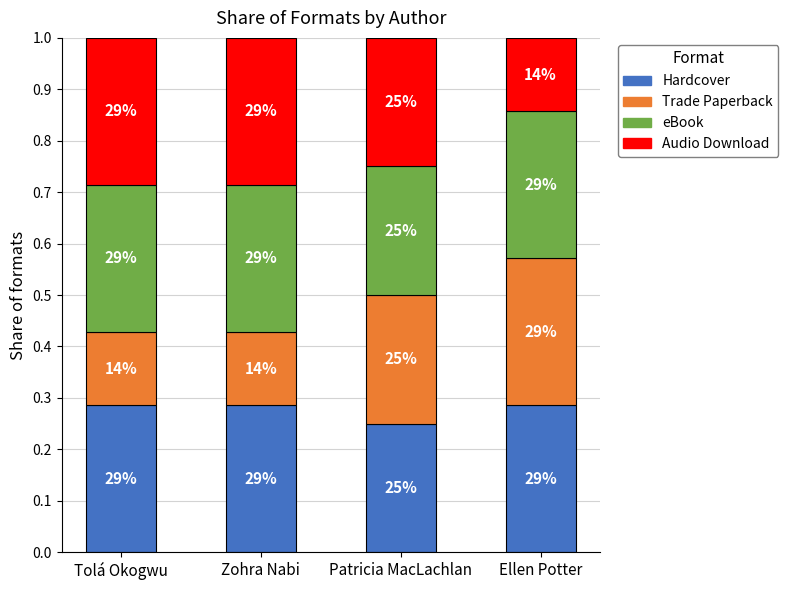

List the series in order of their peak value, highest first.

Hardcover, Trade Paperback, Audio Download, eBook